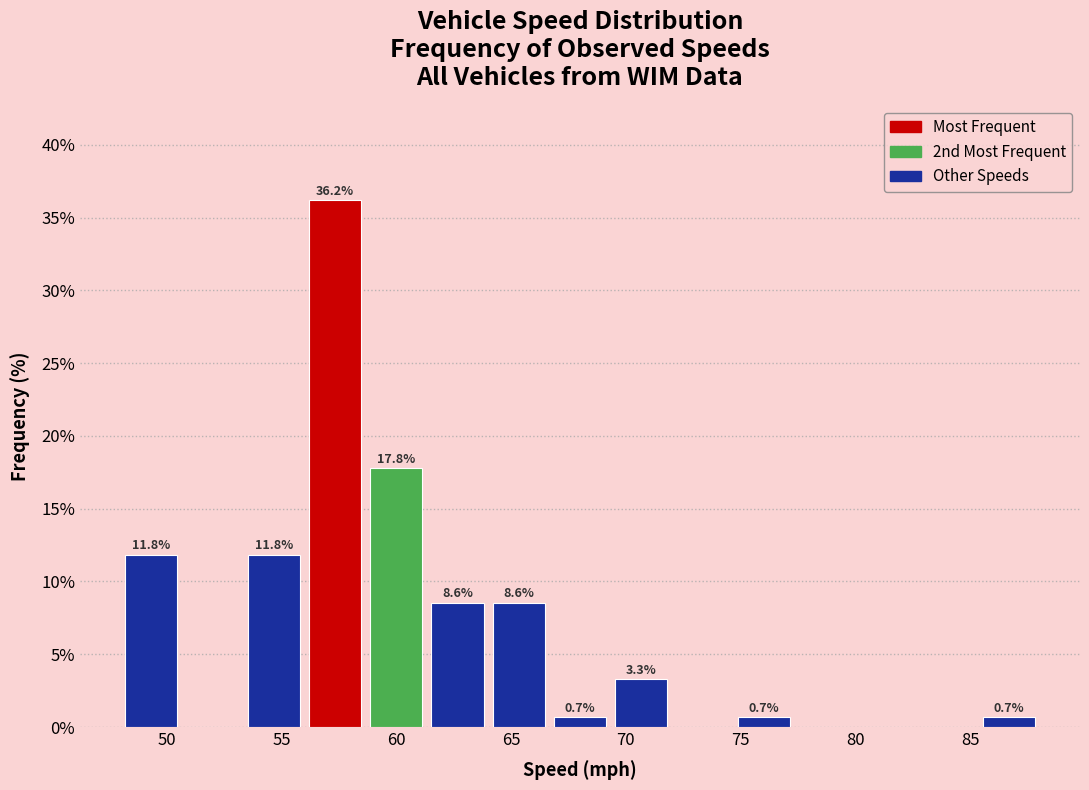

Over which range of the x-axis is the bar tallest?

56.0 to 58.5